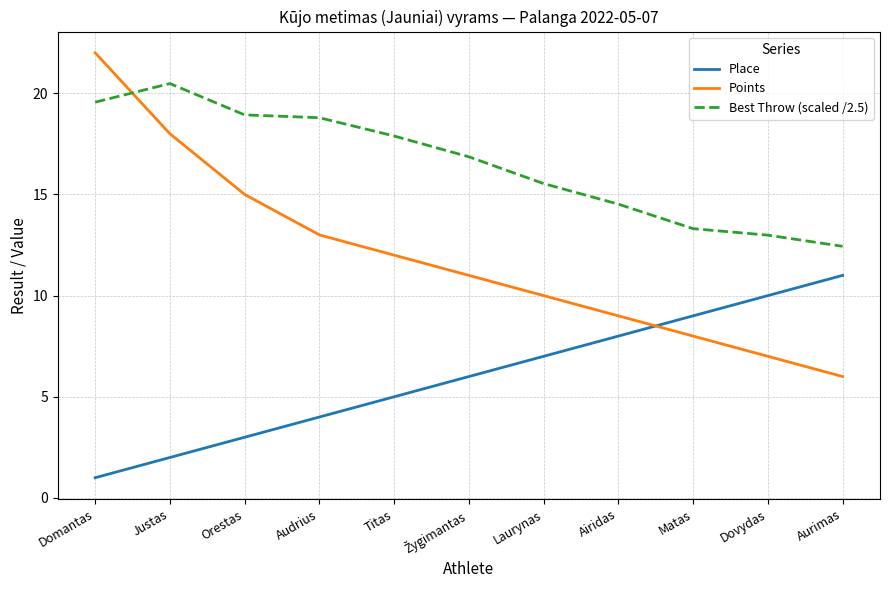

What is the sum of the Best Throw (scaled /2.5) values at Justas and Audrius?

39.3